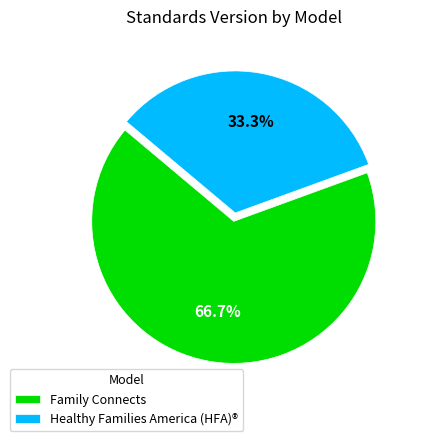

To the nearest percent, what percentage of the pie is Family Connects?

67%